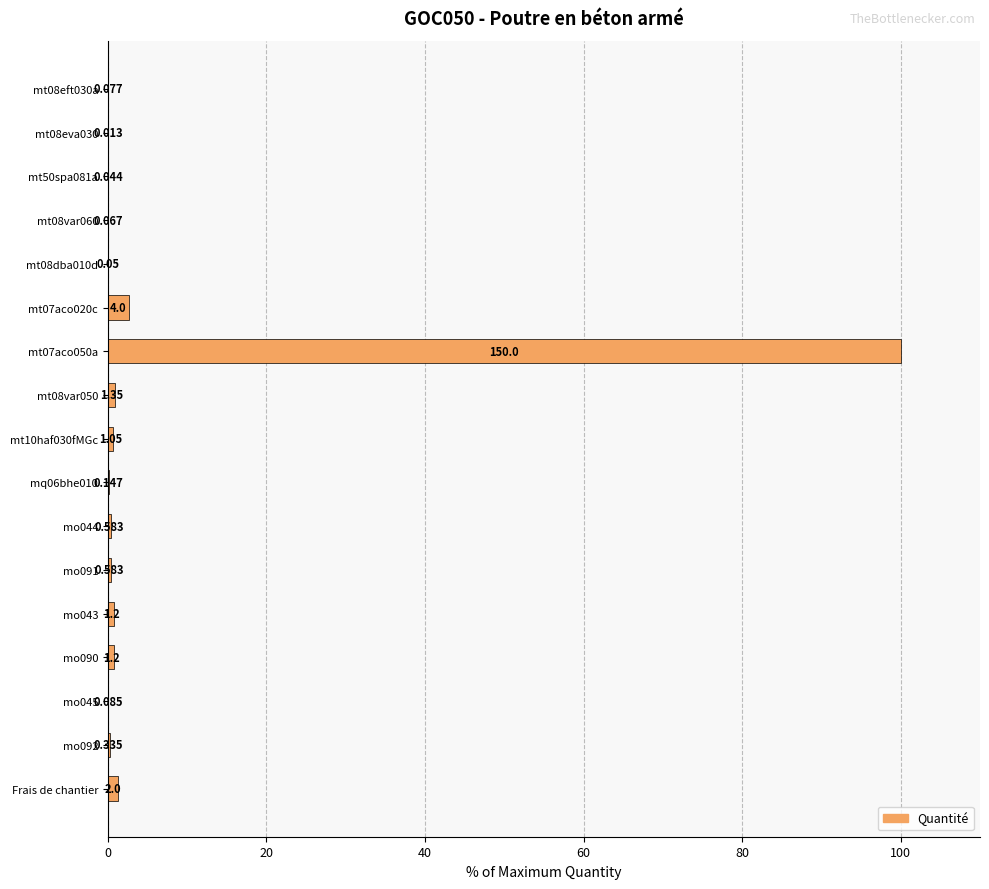

Where is the data nearest to the value 50?

mt07aco020c